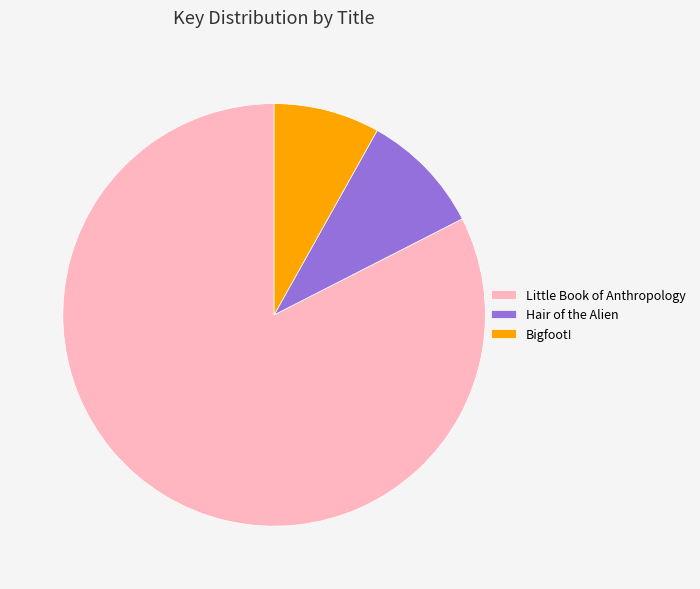

Do Little Book of Anthropology and Hair of the Alien together represent more than half of the pie?

Yes